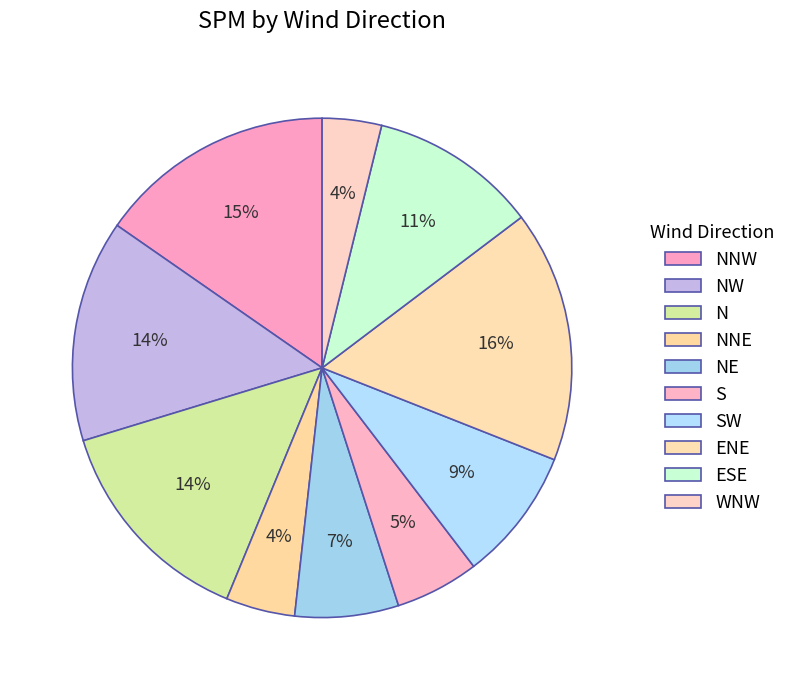

Between WNW and SW, which is larger?

SW